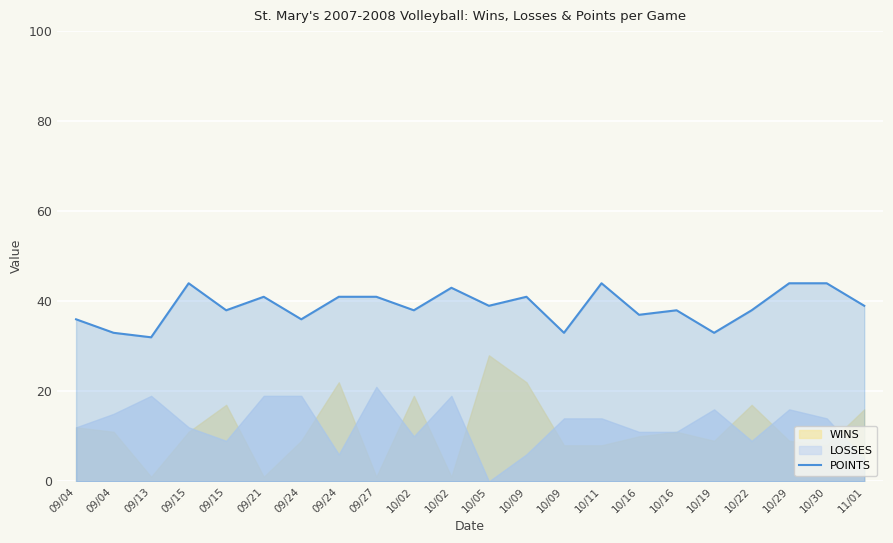

Read the value at 09/04.

36